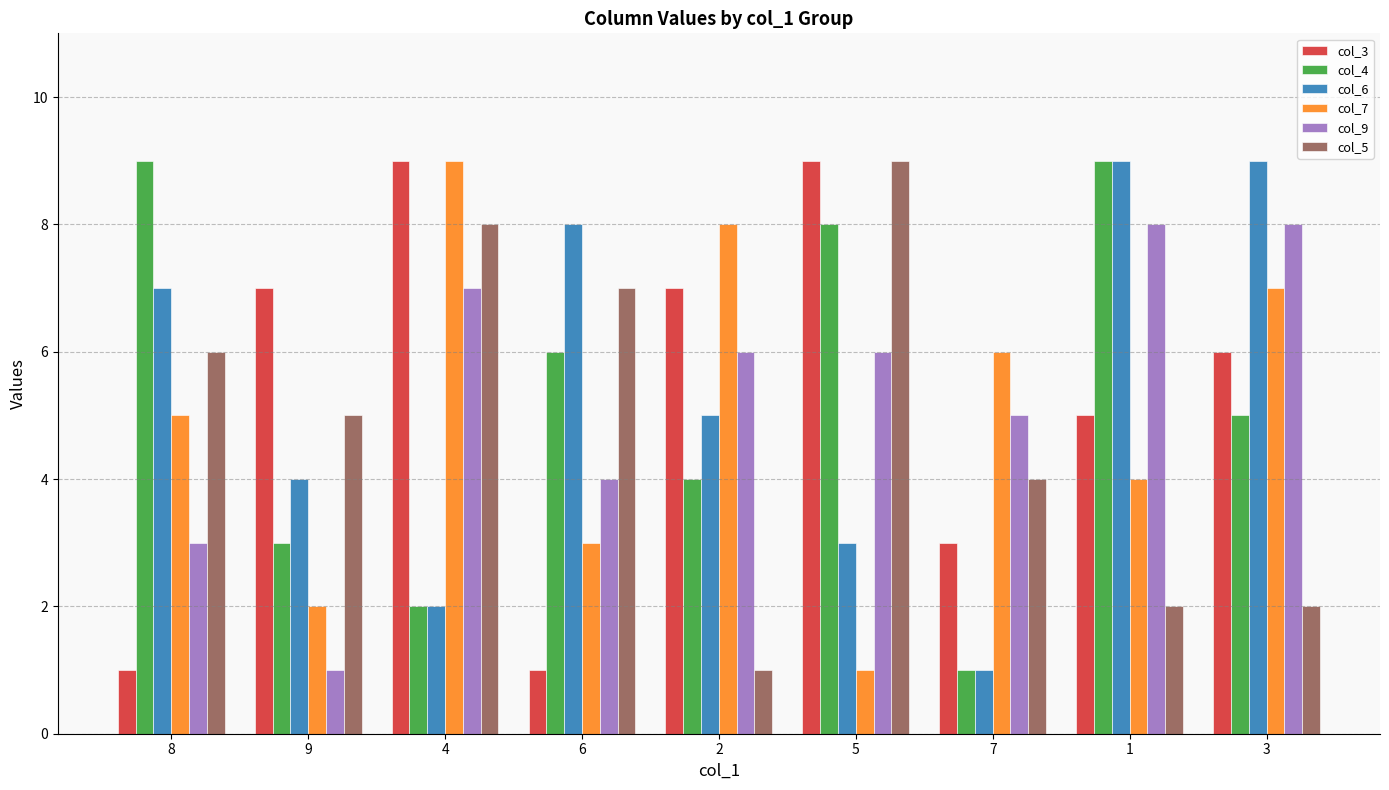

Count the col_6 values in the range 3 to 8.

5